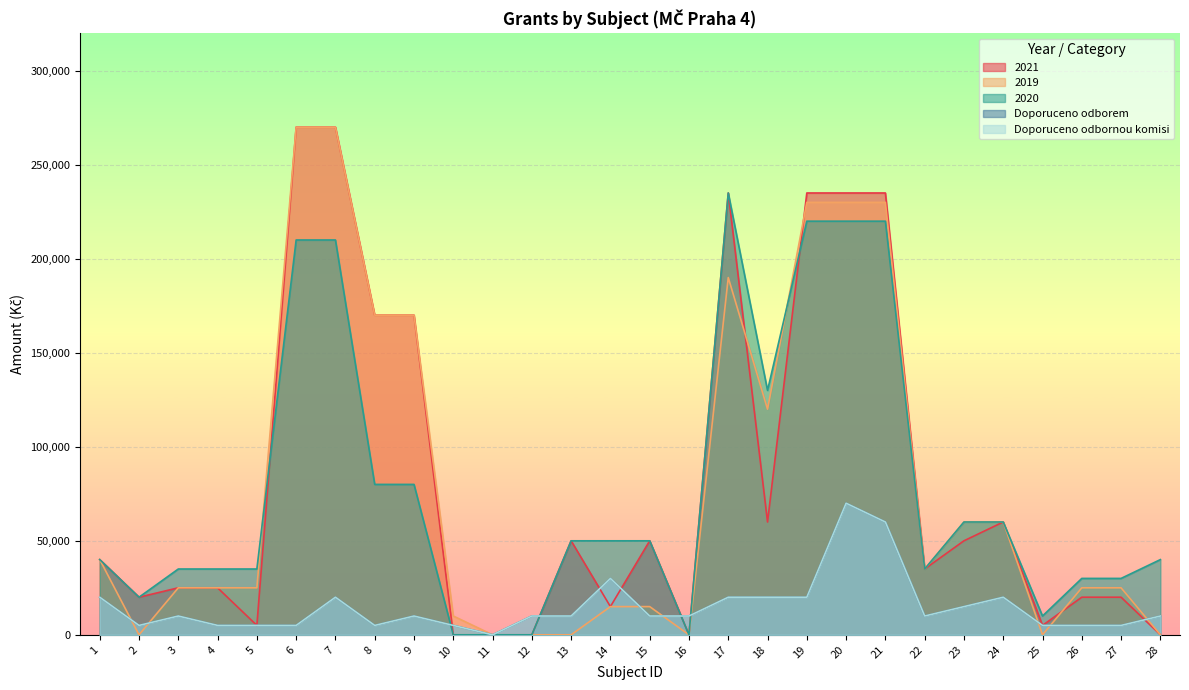

How many intersections are there between 2021 and Doporuceno odbornou komisi?

7